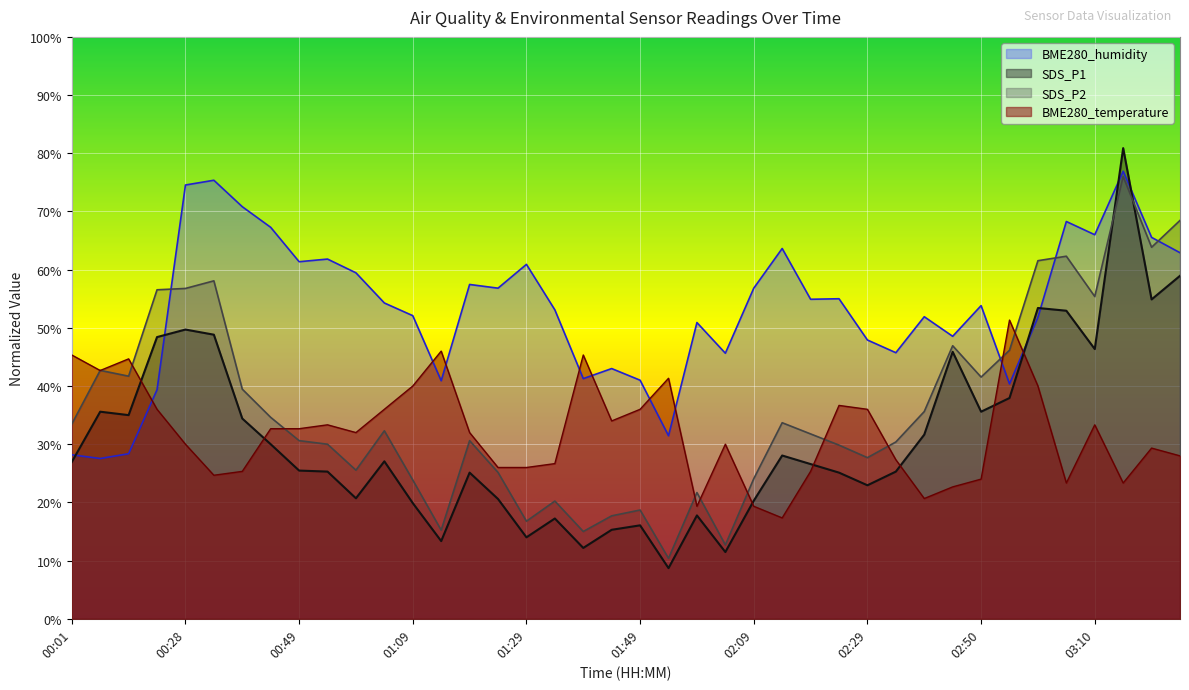

Where do SDS_P1 and BME280_temperature first cross each other?

00:12 and 00:17